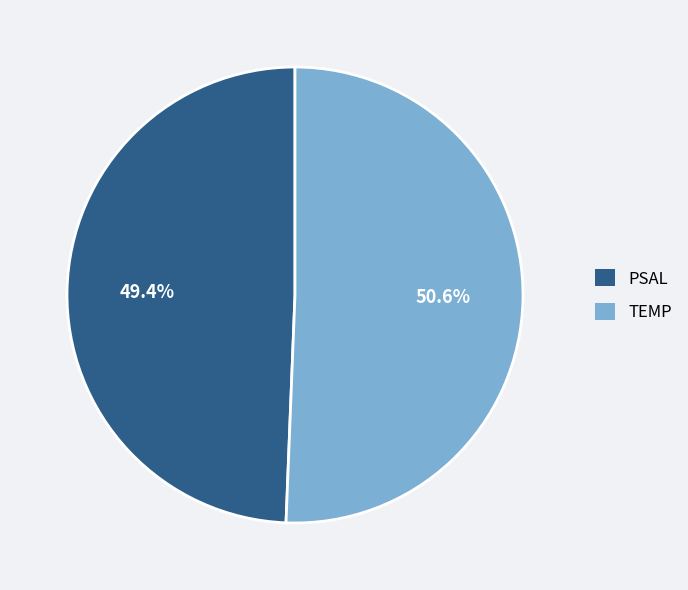

Between TEMP and PSAL, which is larger?

TEMP